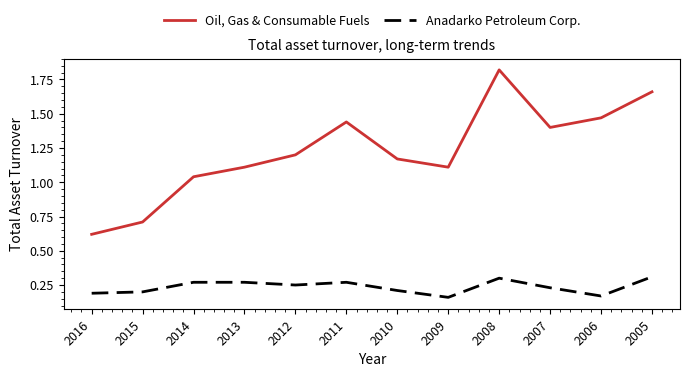

What is the total value across all series at 2009?

1.3